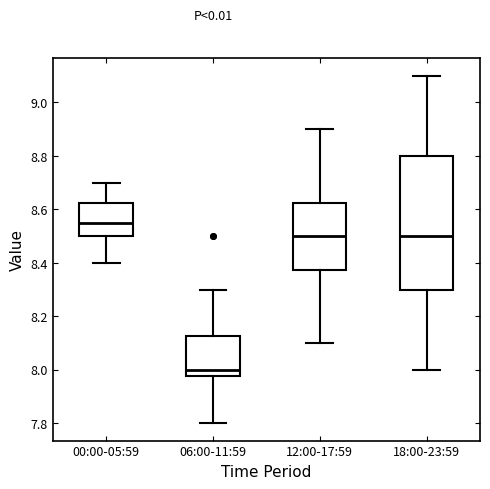

Reading left to right, read every box against the y-axis: the position of its median line, the range the box covers, and the ends of its whiskers. The values are not printed on the chart, so give them approximately, as read against the axis.

00:00-05:59: median 8.56, box 8.50 to 8.62, whiskers 8.40 to 8.70
06:00-11:59: median 8.00, box 7.98 to 8.12, whiskers 7.80 to 8.30
12:00-17:59: median 8.50, box 8.38 to 8.62, whiskers 8.10 to 8.90
18:00-23:59: median 8.50, box 8.30 to 8.80, whiskers 8.00 to 9.10